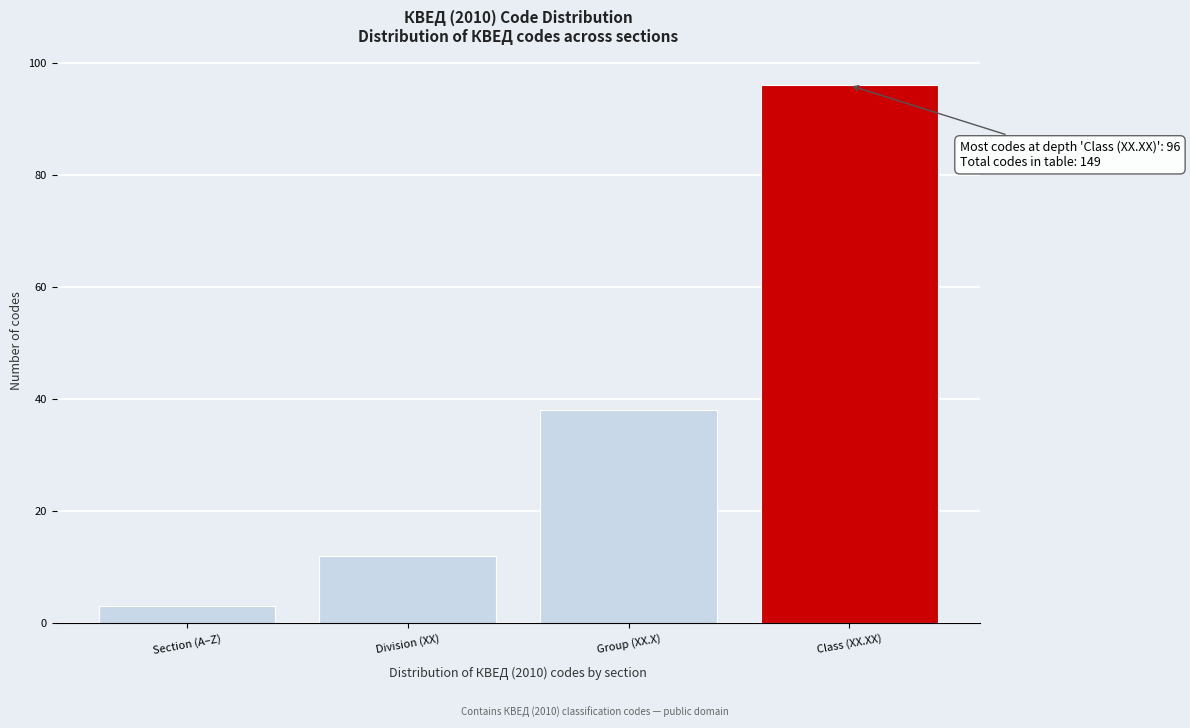

Reading right to left, list all the values displayed in this chart.

96	38	12	3